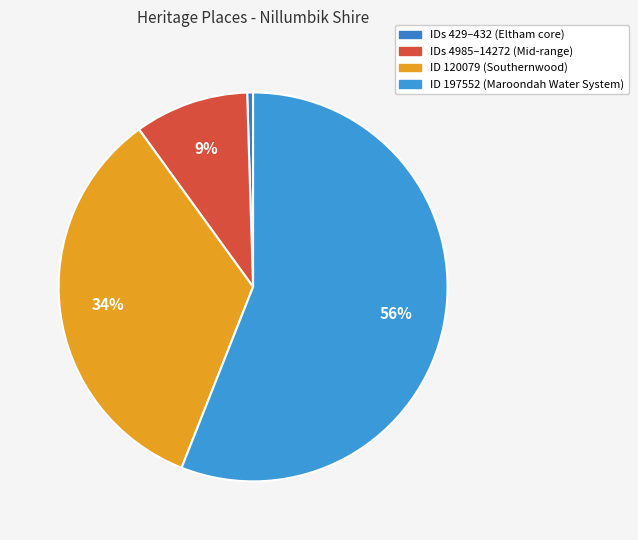

Which category has the biggest portion of the pie?

MAROONDAH WATER SUPPLY SYSTEM